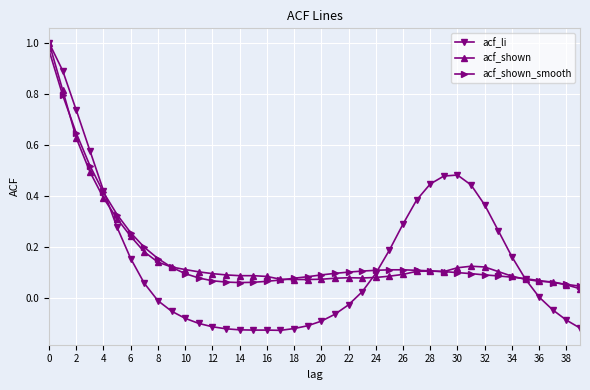

Does the chart have visible grid lines?

Yes